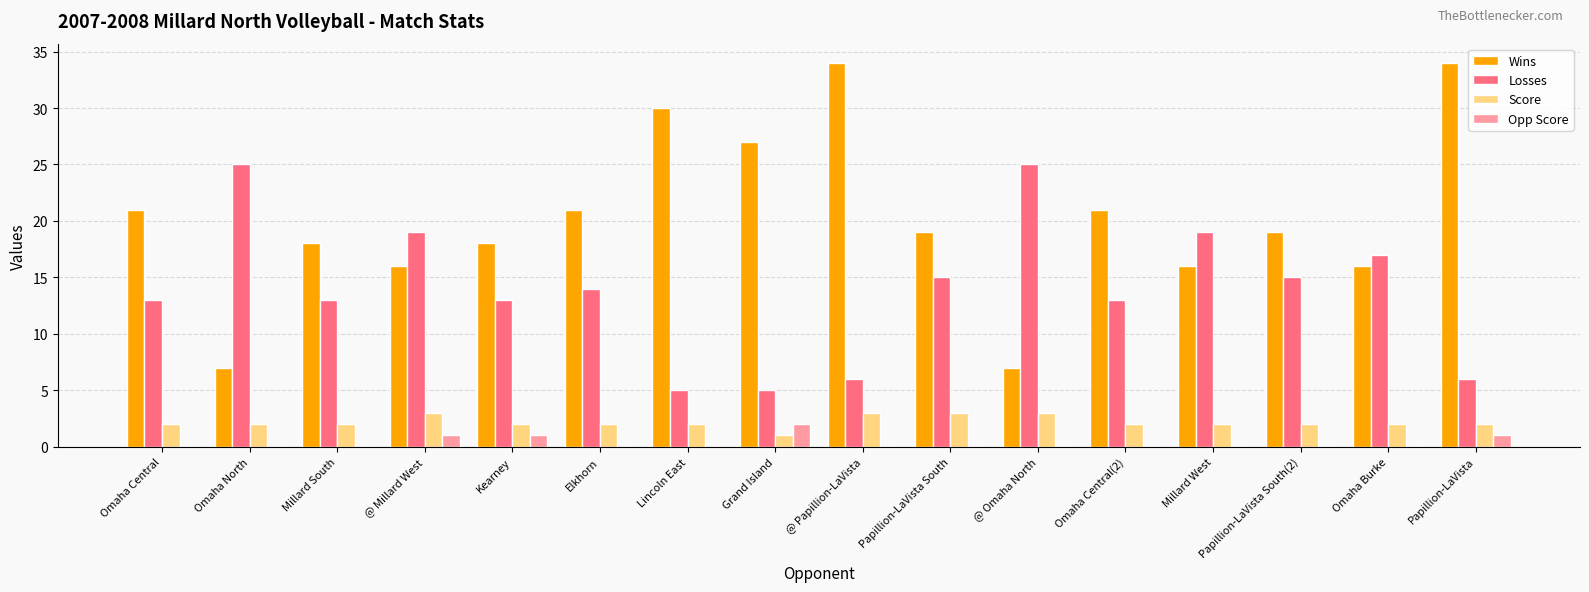

True or false: Wins has a value of 21 at Omaha Central.

True